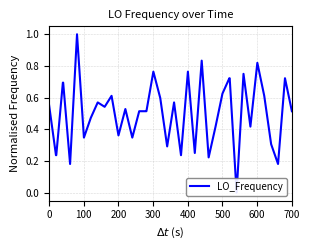

How many interior local valleys (lower than both neighbors) does the data have?

12